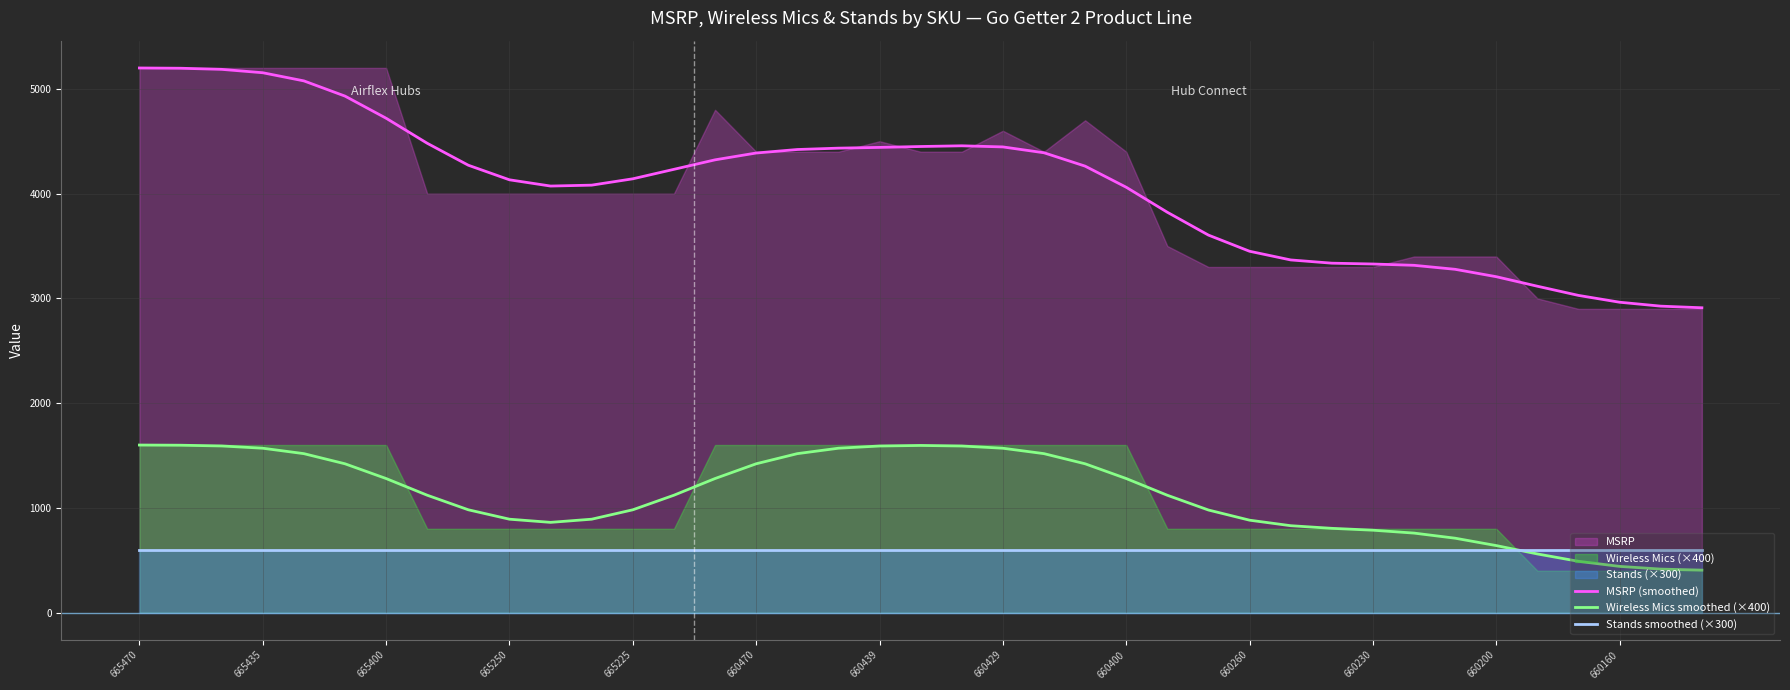

Where does the Wireless Mics smoothed (×400) series first go above 1120?

665470